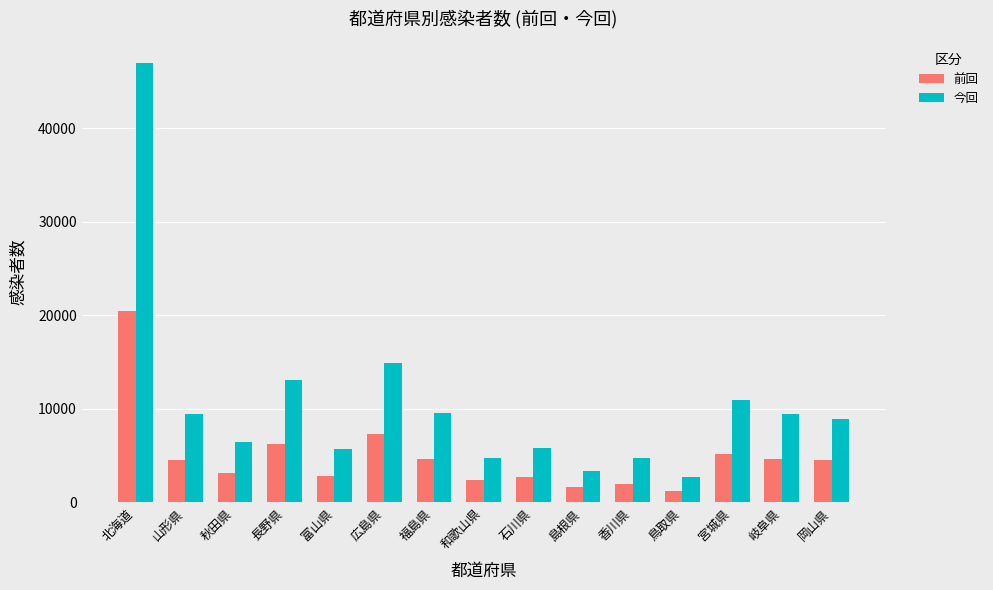

Which series changed the most between 石川県 and 岐阜県?

今回